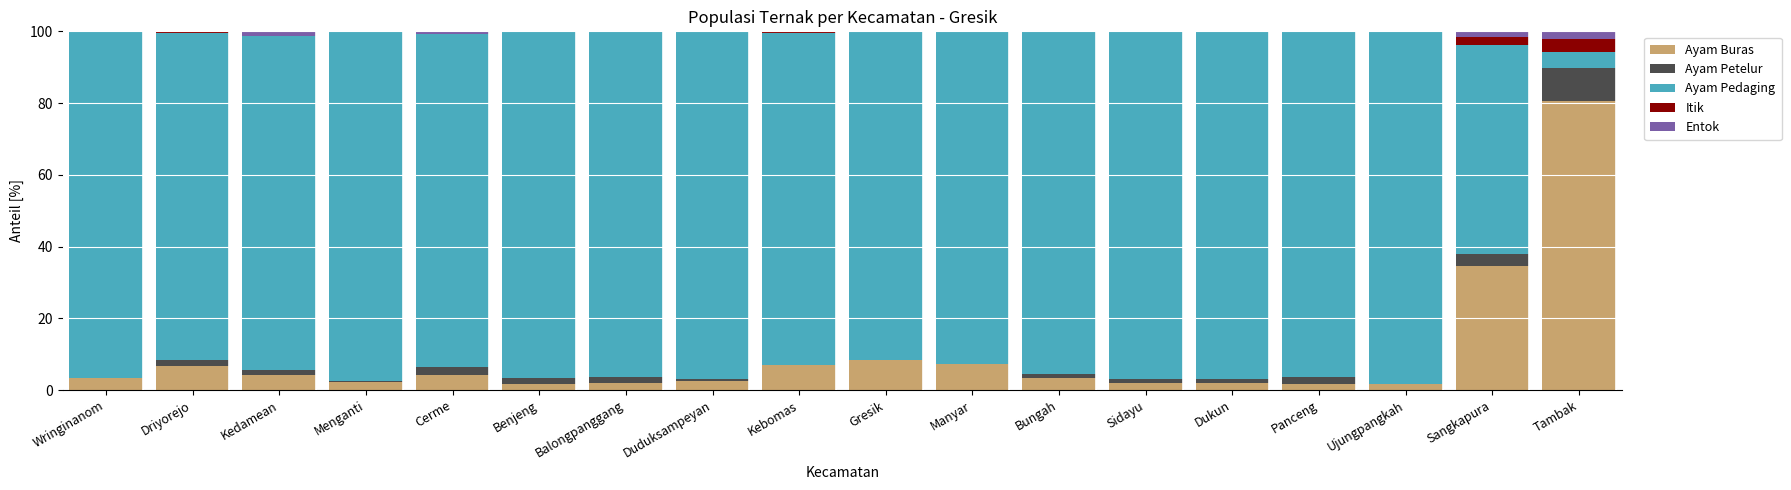

Are the bars horizontal?

No